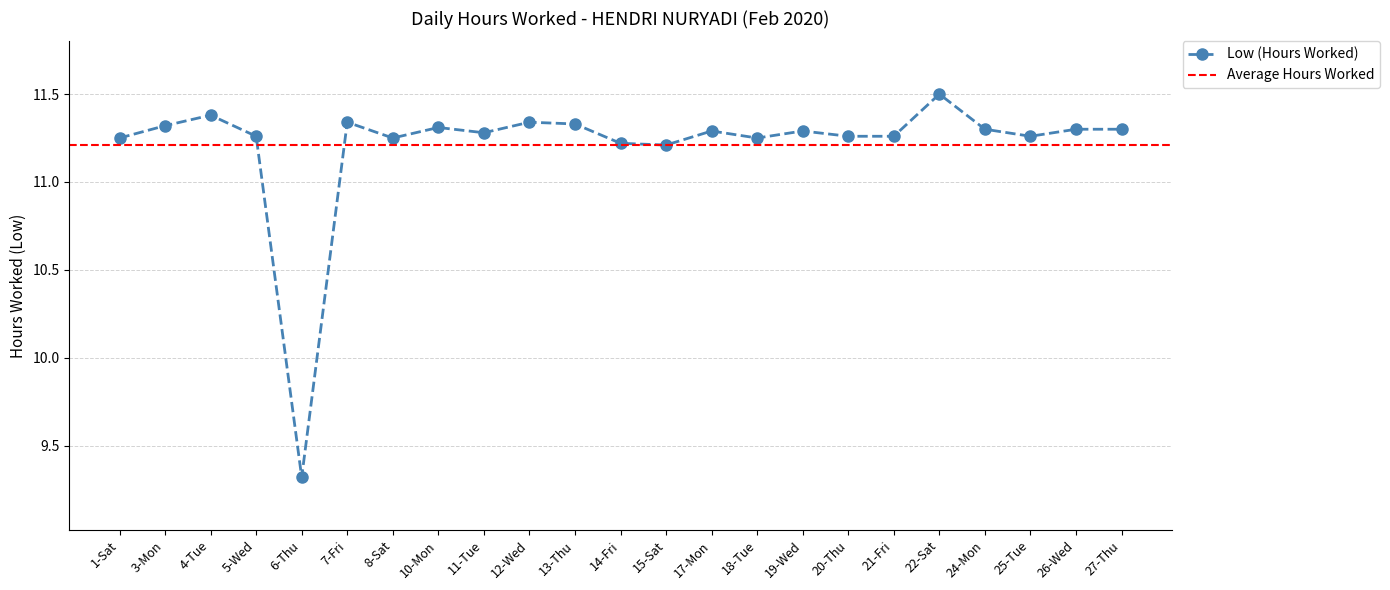

How many points are lower than both their immediate neighbors (excluding endpoints)?

6